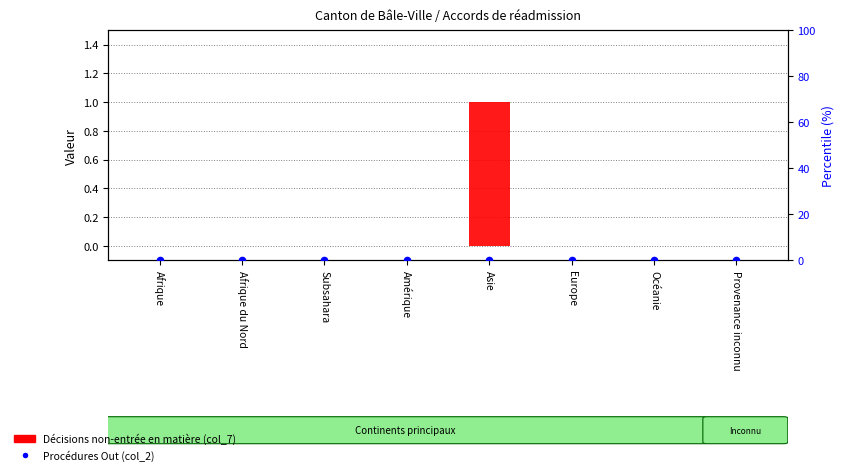

Is the value of Procédures Out (percentile) at Afrique greater than the value of Décisions non-entrée en matière at Amérique?

No